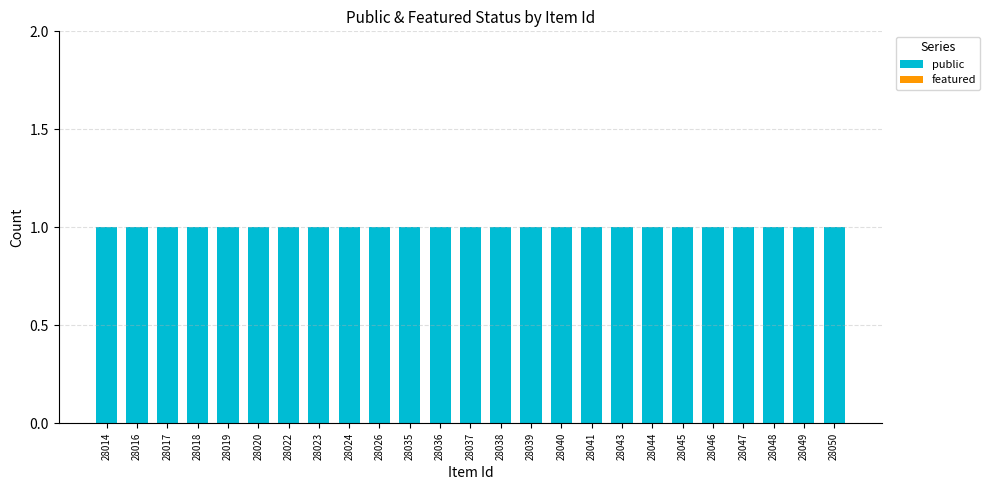

What is the difference between the highest and lowest values at 28026?

1